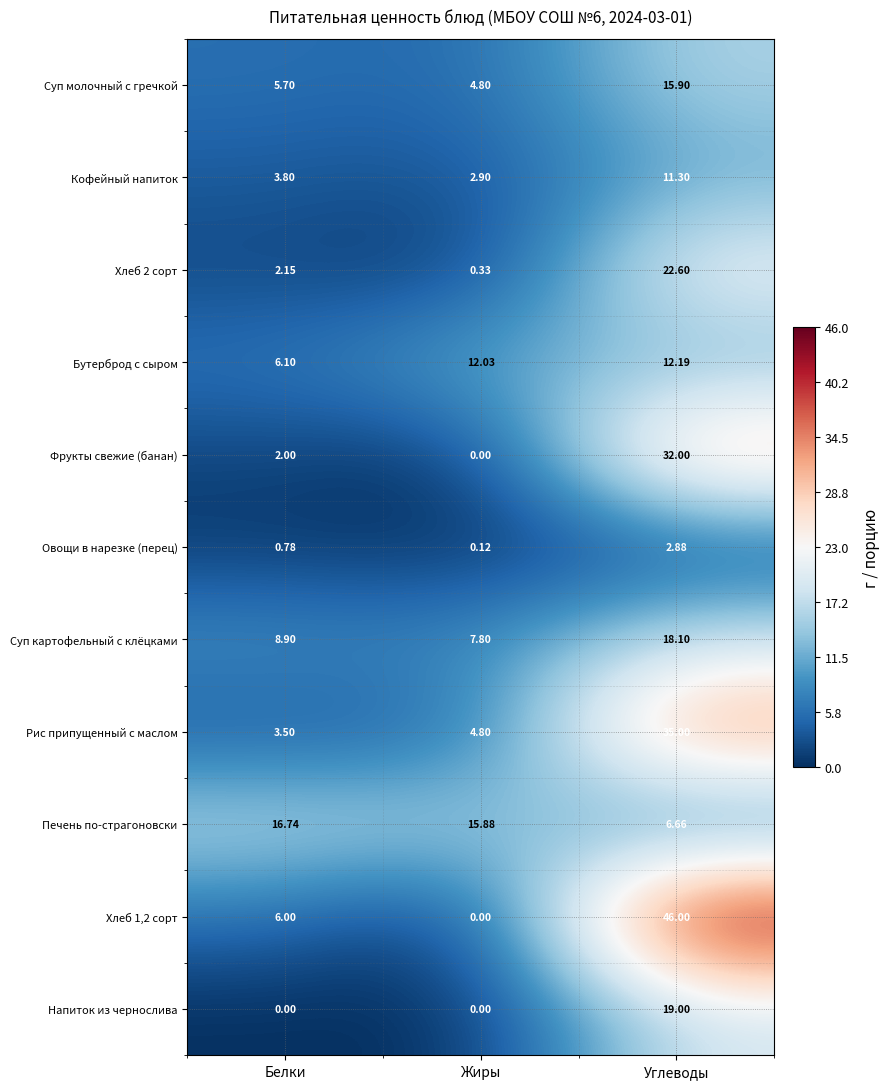

At which category is the sum across all series the highest?

Углеводы